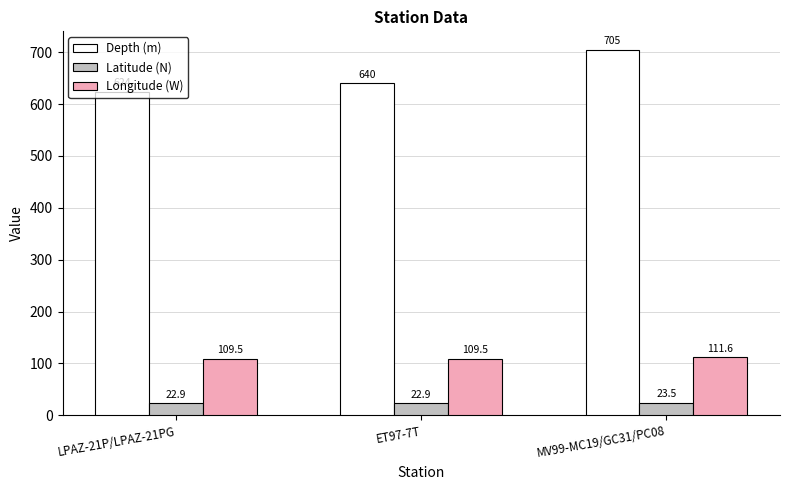

Read the Longitude (W) value at MV99-MC19/GC31/PC08.

111.6